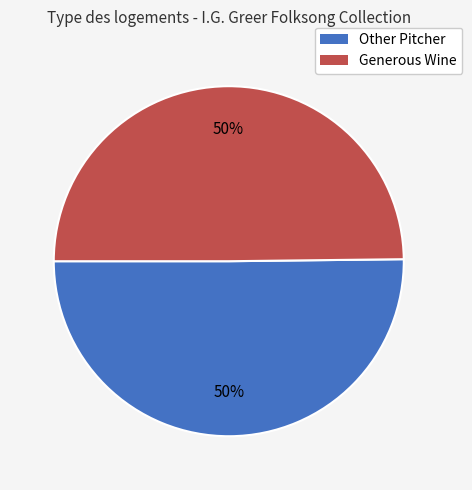

To the nearest percent, what percentage of the pie is Generous Wine?

50%